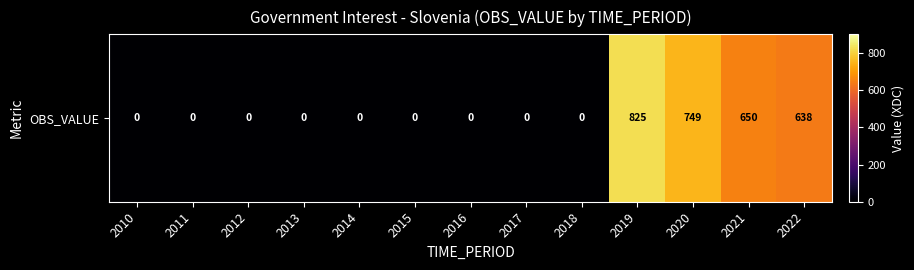

What is the difference between the second highest and minimum values?

749.2